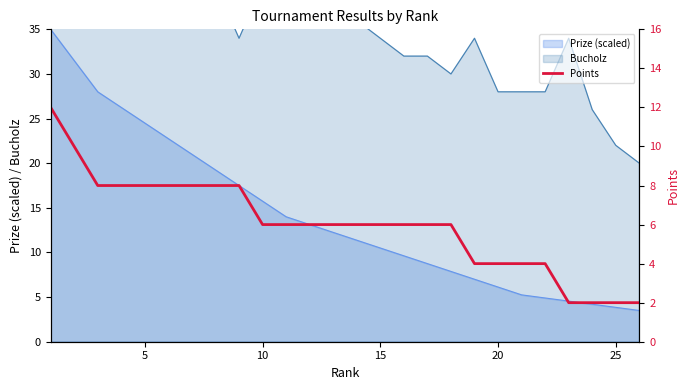

What is the minimum value for Prize (scaled)?

3.5